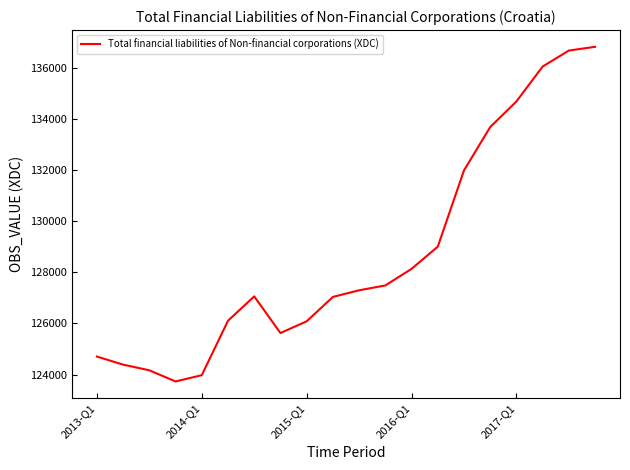

What is the maximum value shown in the chart?

136831.5